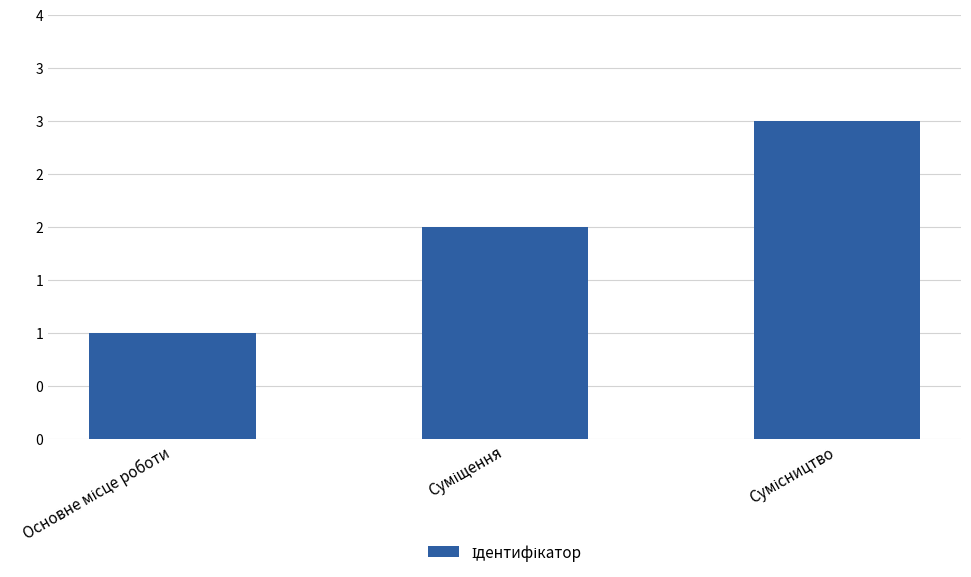

Rank the categories by value from highest to lowest.

Сумісництво, Суміщення, Основне місце роботи